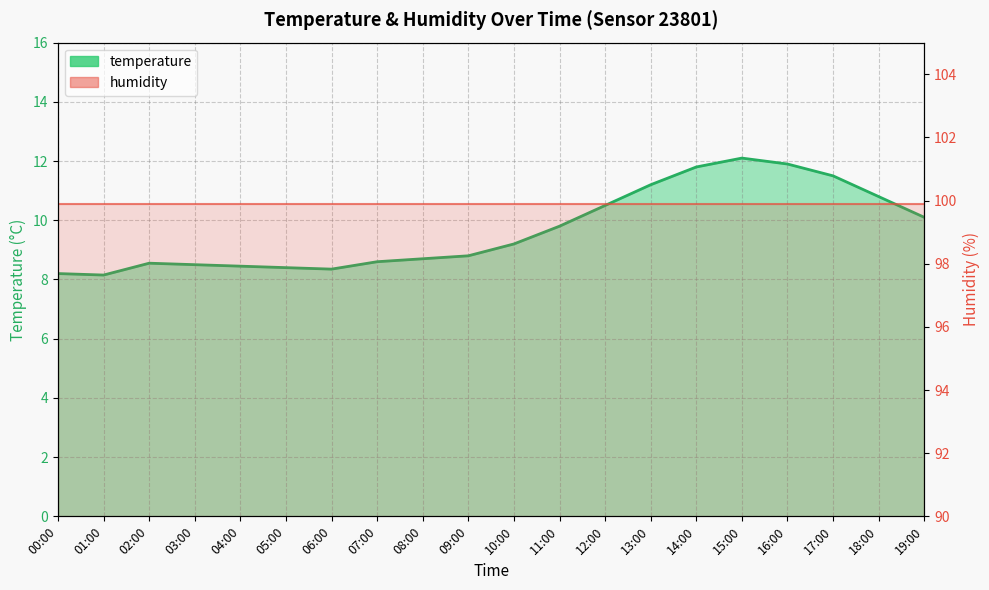

Rank the categories by value from lowest to highest.

01:00, 00:00, 06:00, 05:00, 04:00, 03:00, 02:00, 07:00, 08:00, 09:00, 10:00, 11:00, 19:00, 12:00, 18:00, 13:00, 17:00, 14:00, 16:00, 15:00